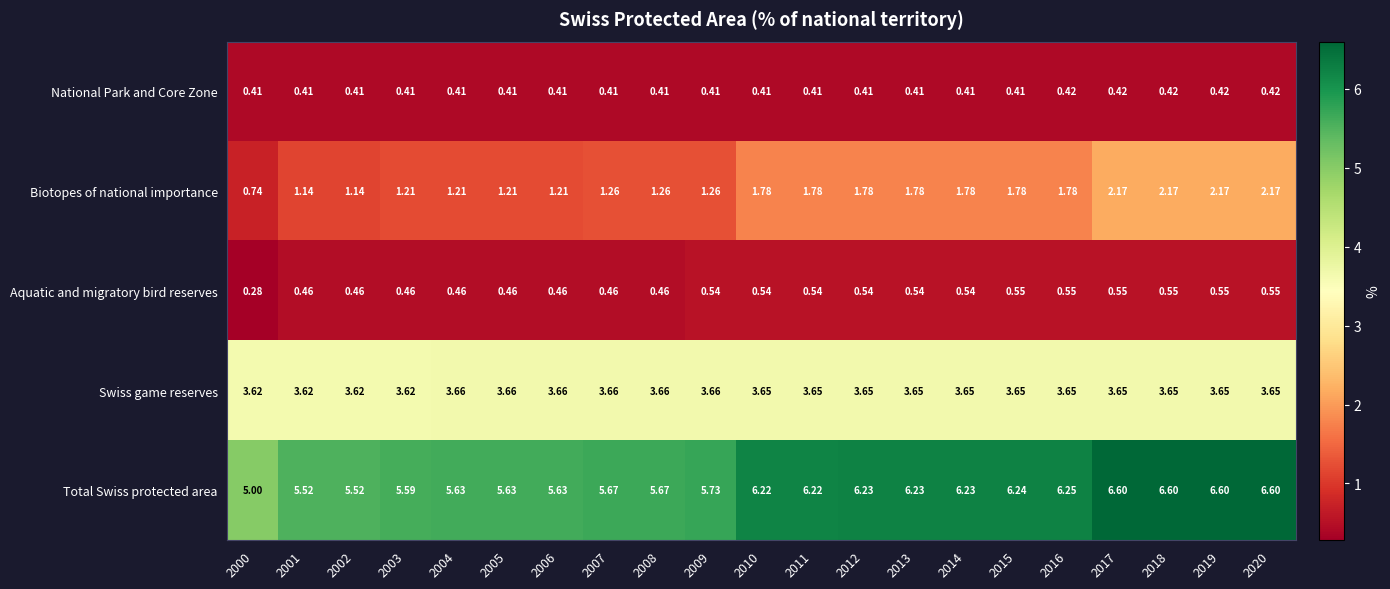

Rank the series by their maximum value, from highest to lowest.

Total Swiss protected area, Swiss game reserves, Biotopes of national importance, Aquatic and migratory bird reserves, National Park and Core Zone